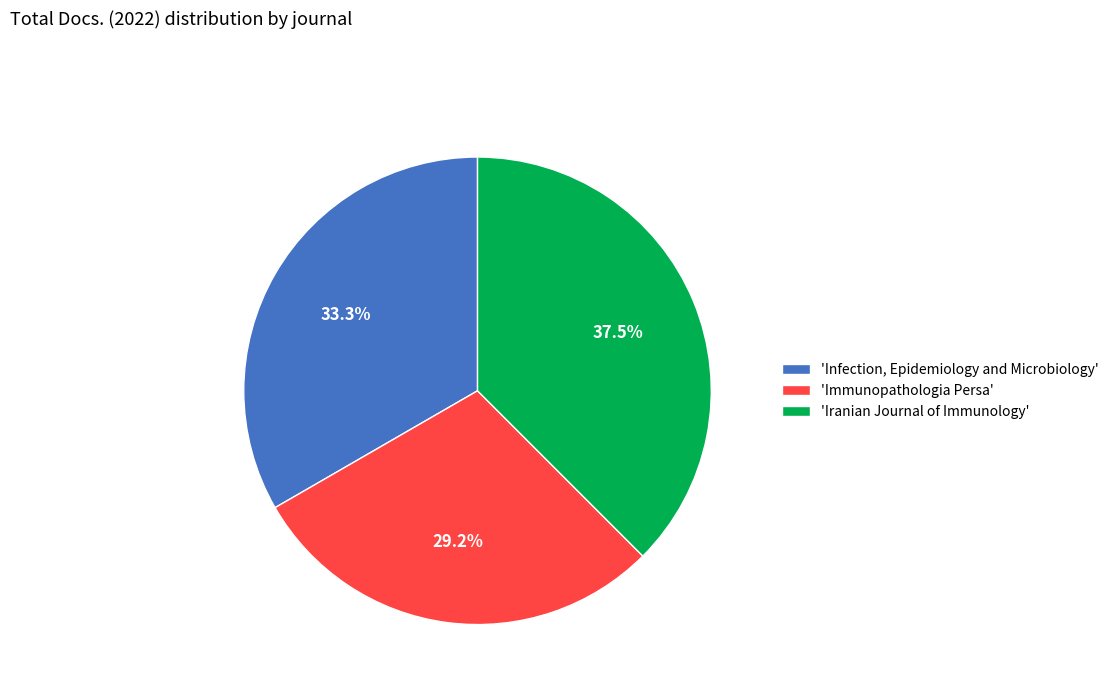

Between 'Iranian Journal of Immunology' and 'Immunopathologia Persa', which is larger?

'Iranian Journal of Immunology'